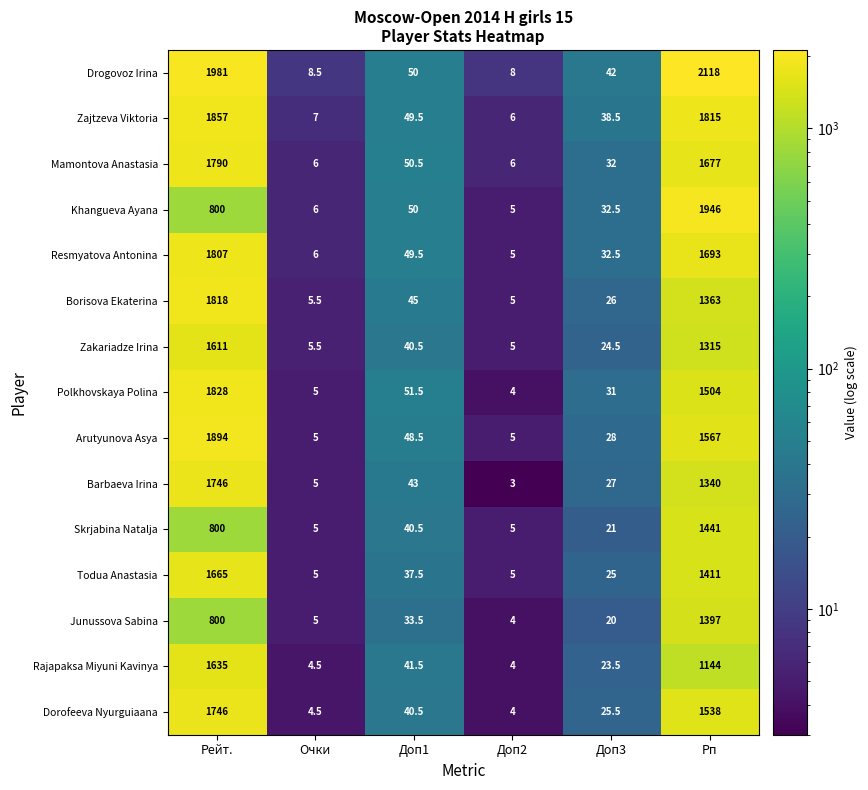

Between Доп3 and Рп, which series saw the biggest shift?

Drogovoz Irina